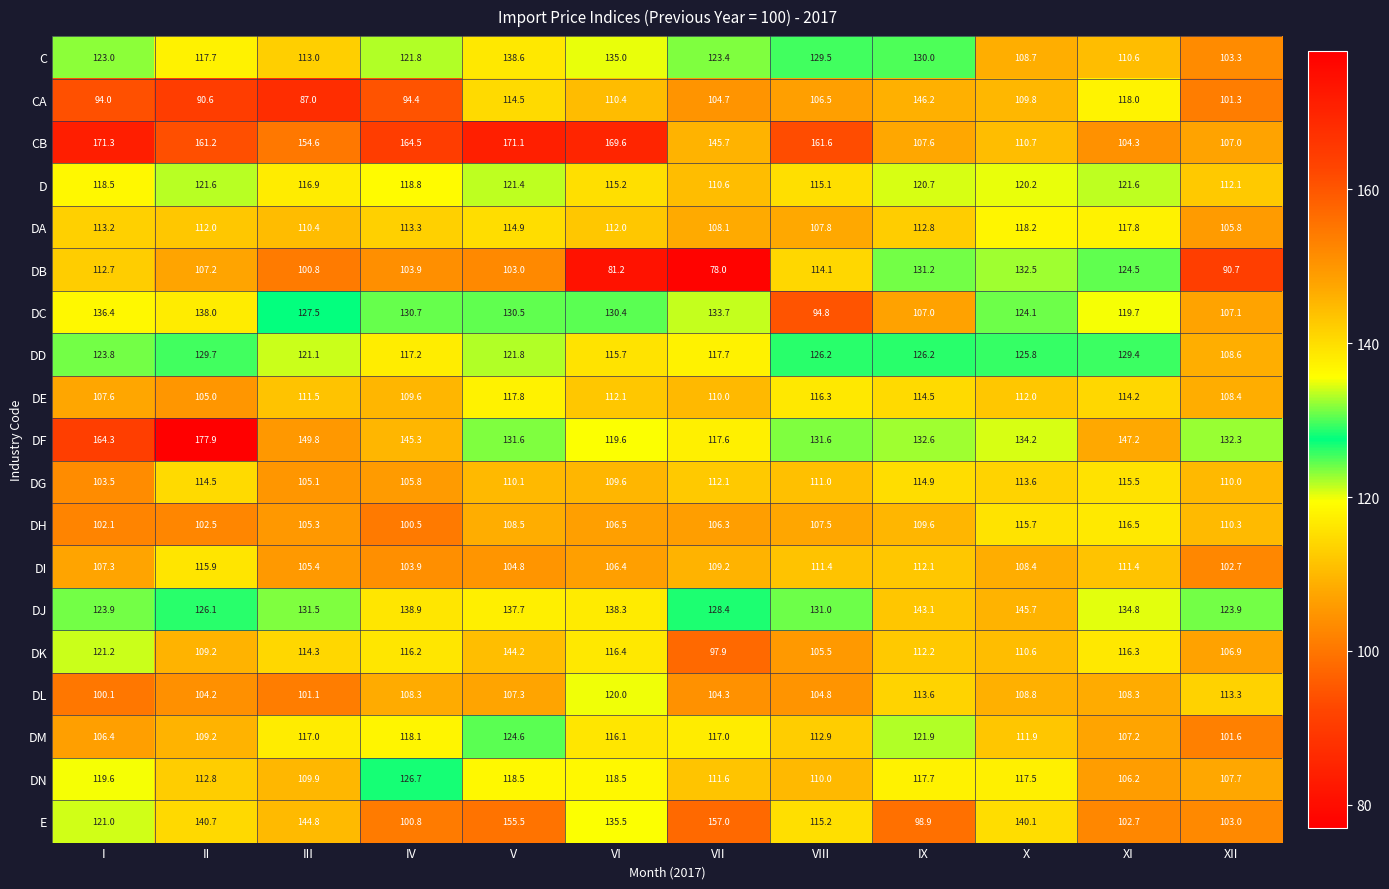

At which category does the chart reach its minimum across all series?

VII